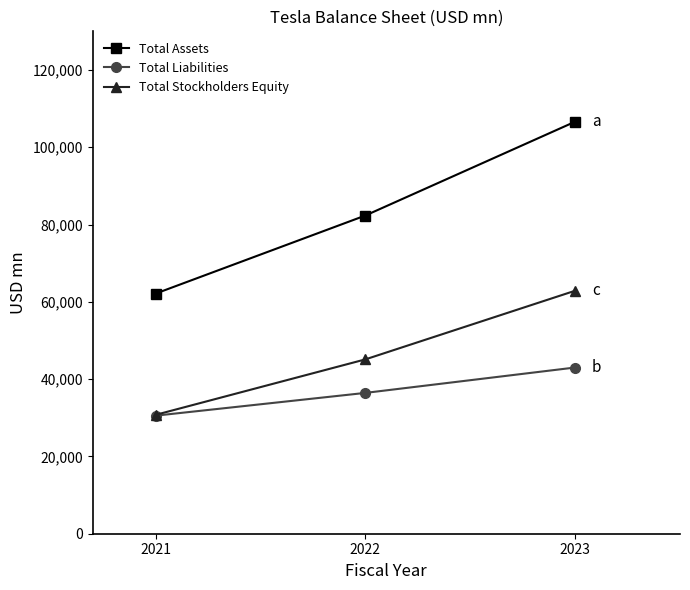

How many lines are shown in the chart?

3